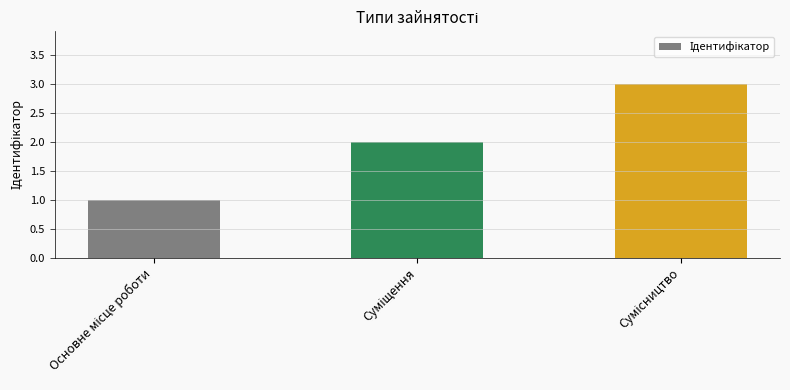

What is the difference between the maximum and minimum values?

2